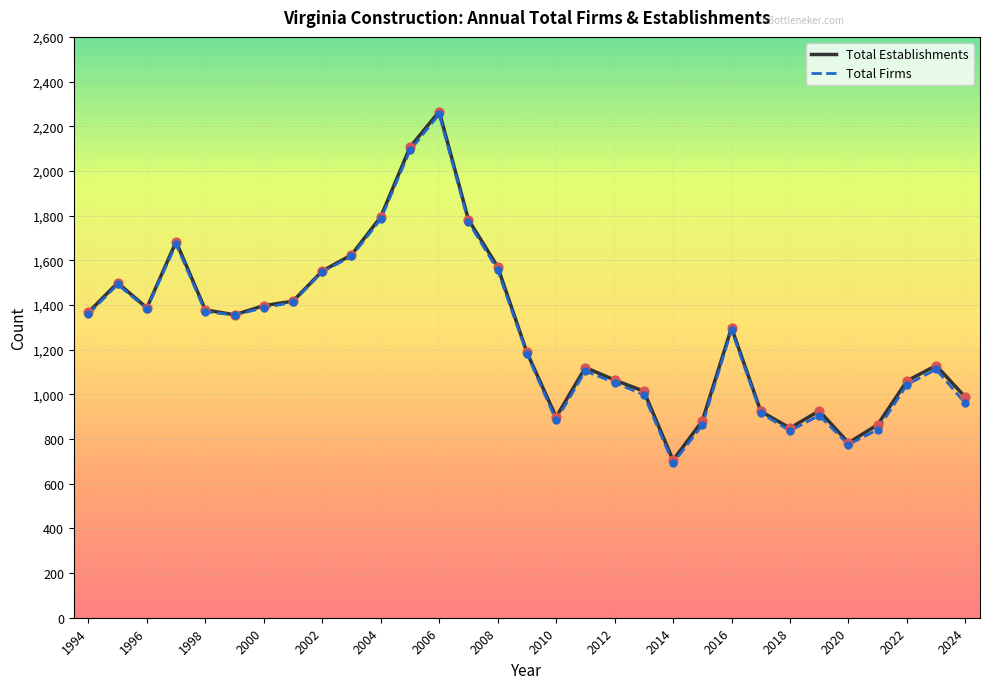

What is the smallest value displayed?

692